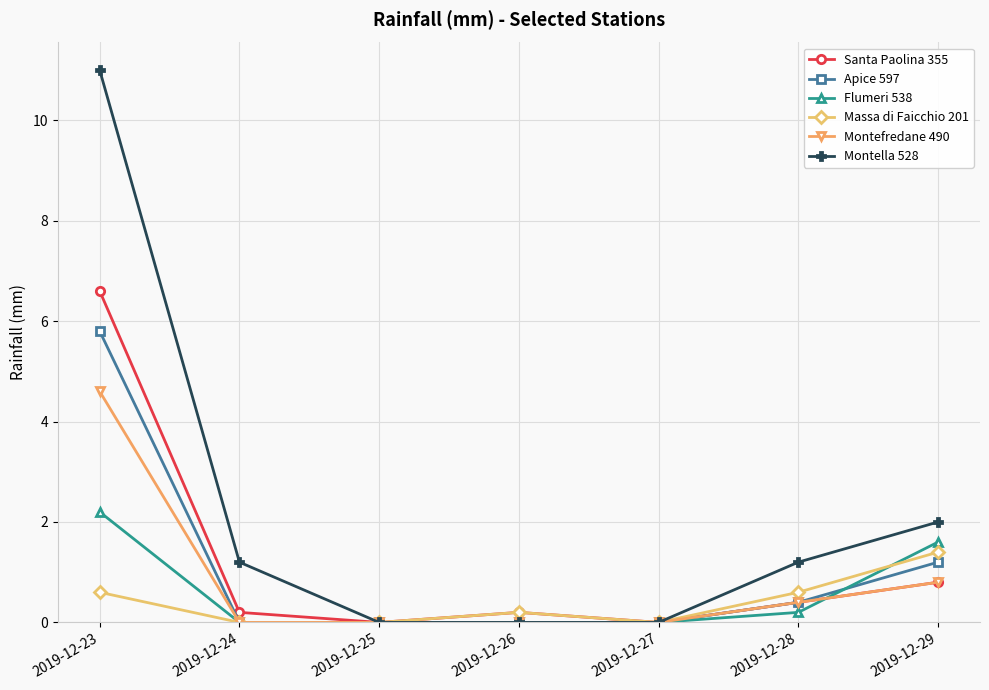

How many data points does each series have?

7